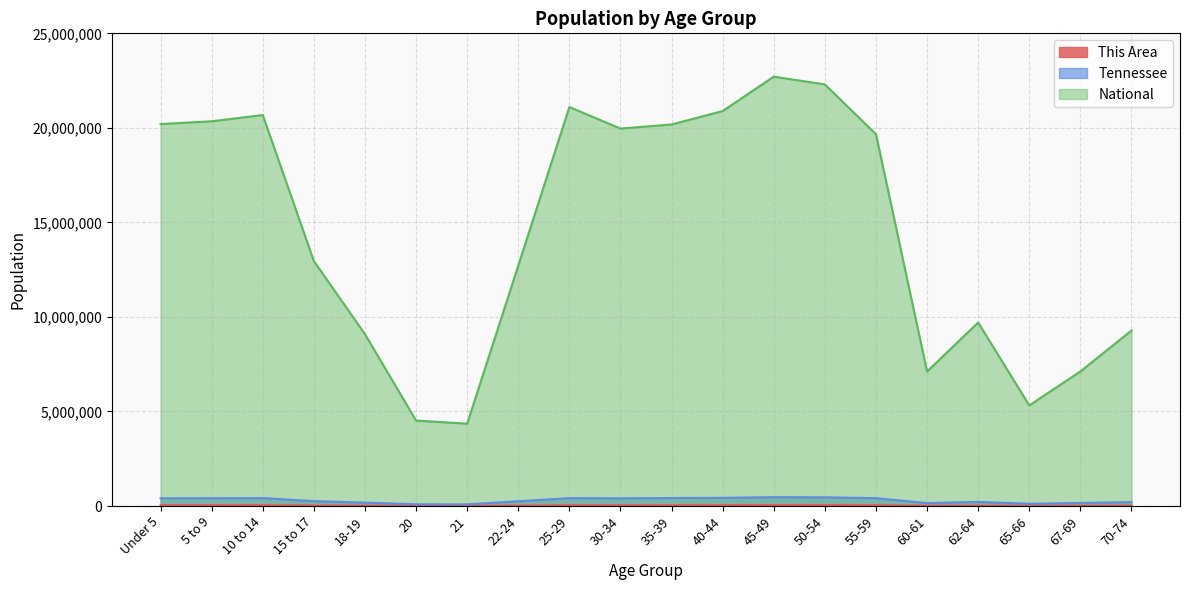

True or false: National and Tennessee cross at least once.

False